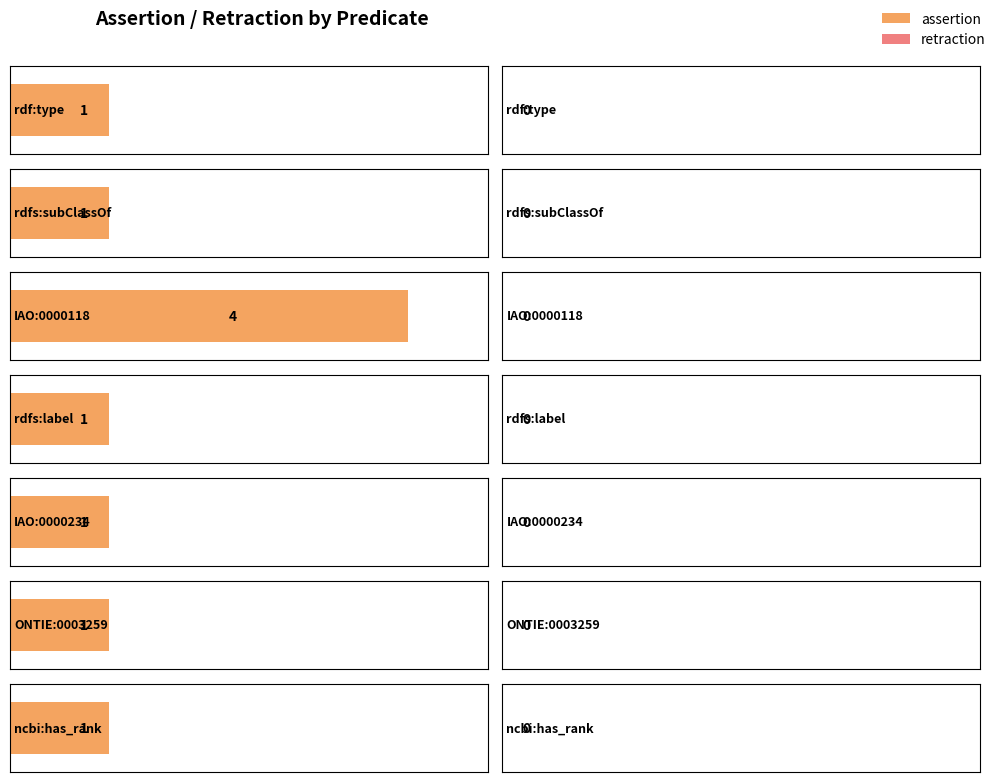

The value of retraction at ONTIE:0003259 is 0. True or false?

True